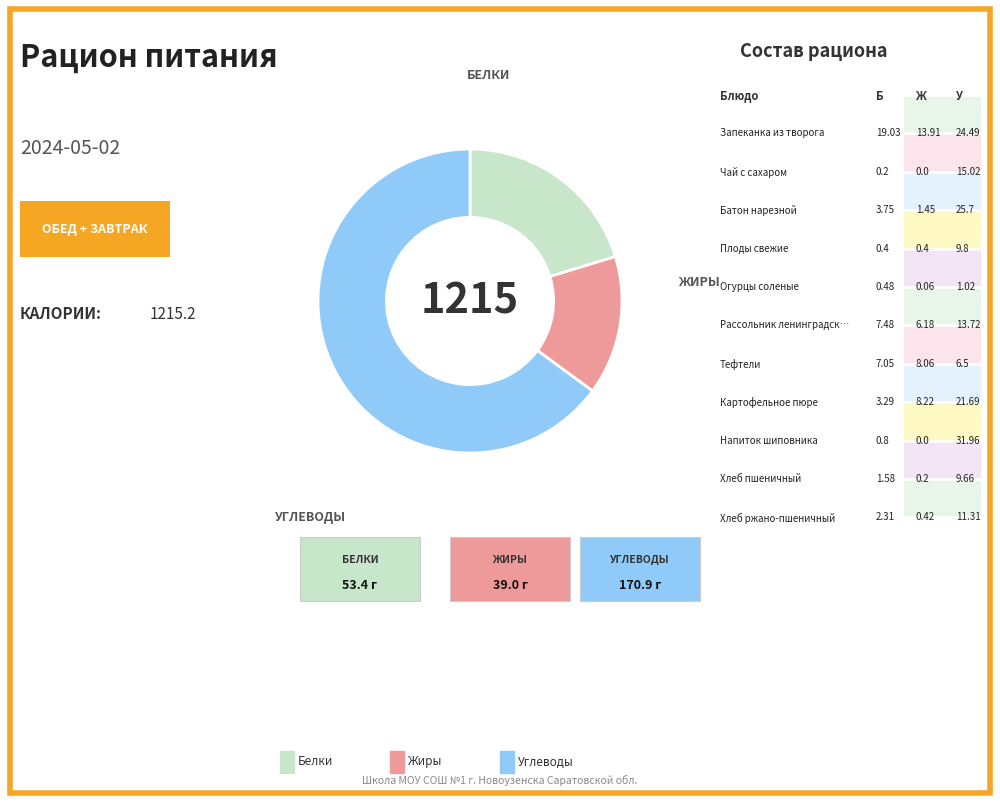

Does any single category account for the majority?

Yes